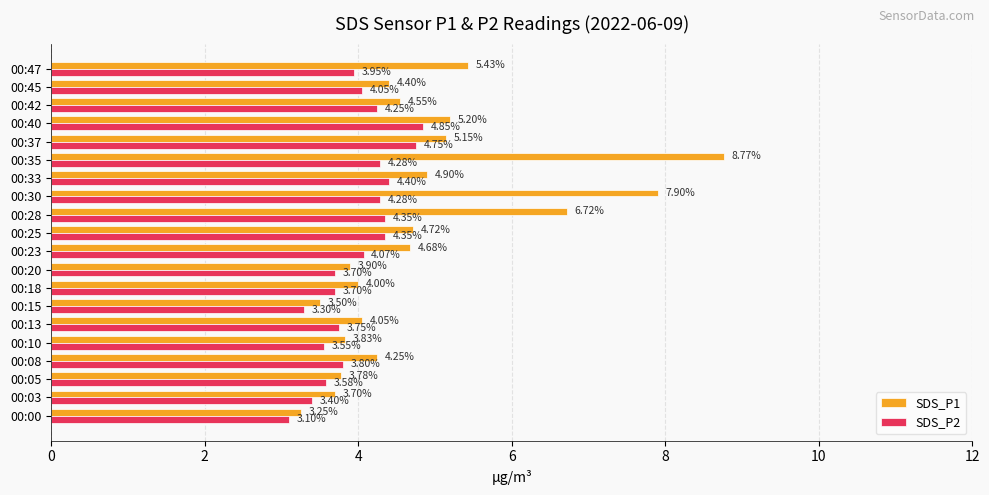

Rank the series by their average value, from highest to lowest.

SDS_P1, SDS_P2